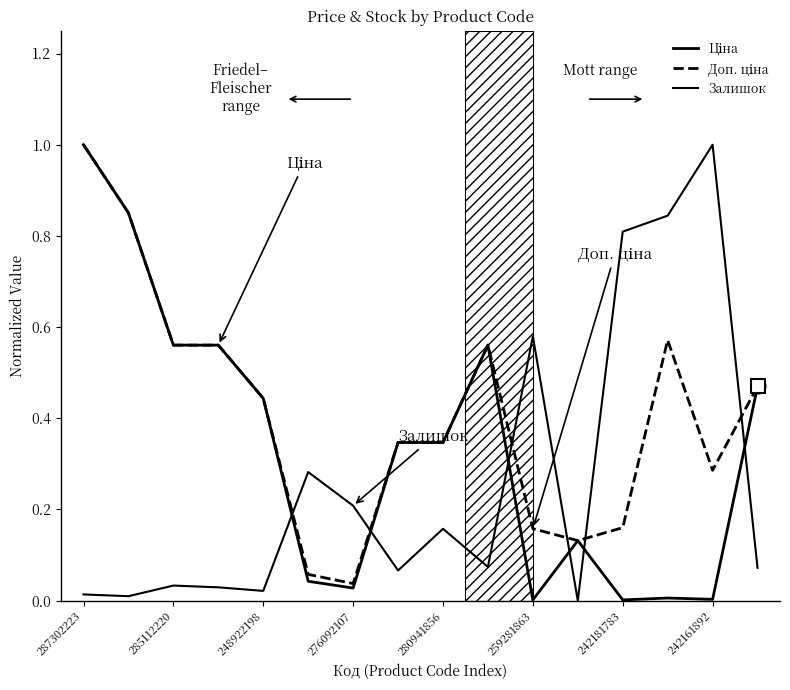

Reading left to right, what are all the values shown in this chart?

Ціна: 1.0	0.9	0.6	0.6	0.4	0.0	0.0	0.3	0.3	0.6	0.0	0.1	0.0	0.0	0.0	0.5
Доп. ціна: 1.0	0.9	0.6	0.6	0.4	0.1	0.0	0.3	0.3	0.6	0.2	0.1	0.2	0.6	0.3	0.5
Залишок: 0.0	0.0	0.0	0.0	0.0	0.3	0.2	0.1	0.2	0.1	0.6	0.0	0.8	0.8	1.0	0.1